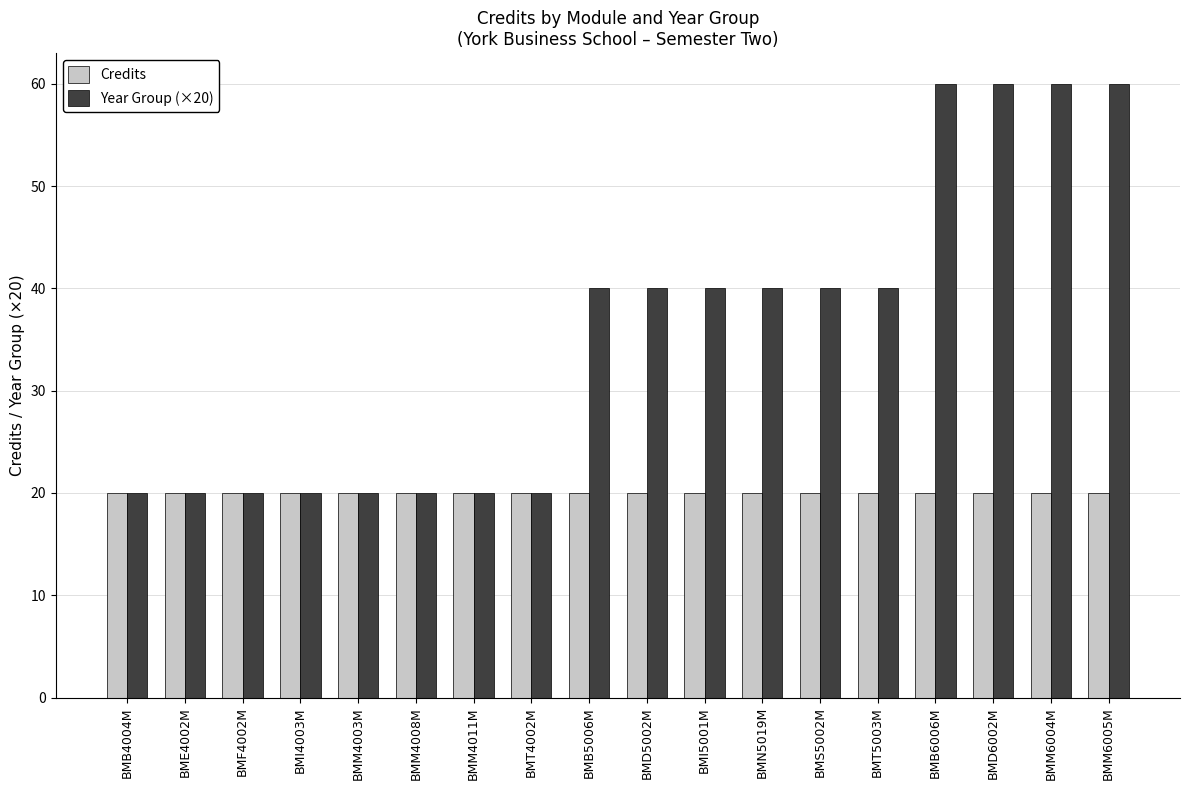

Which series has the widest spread of values?

Year Group (×20)